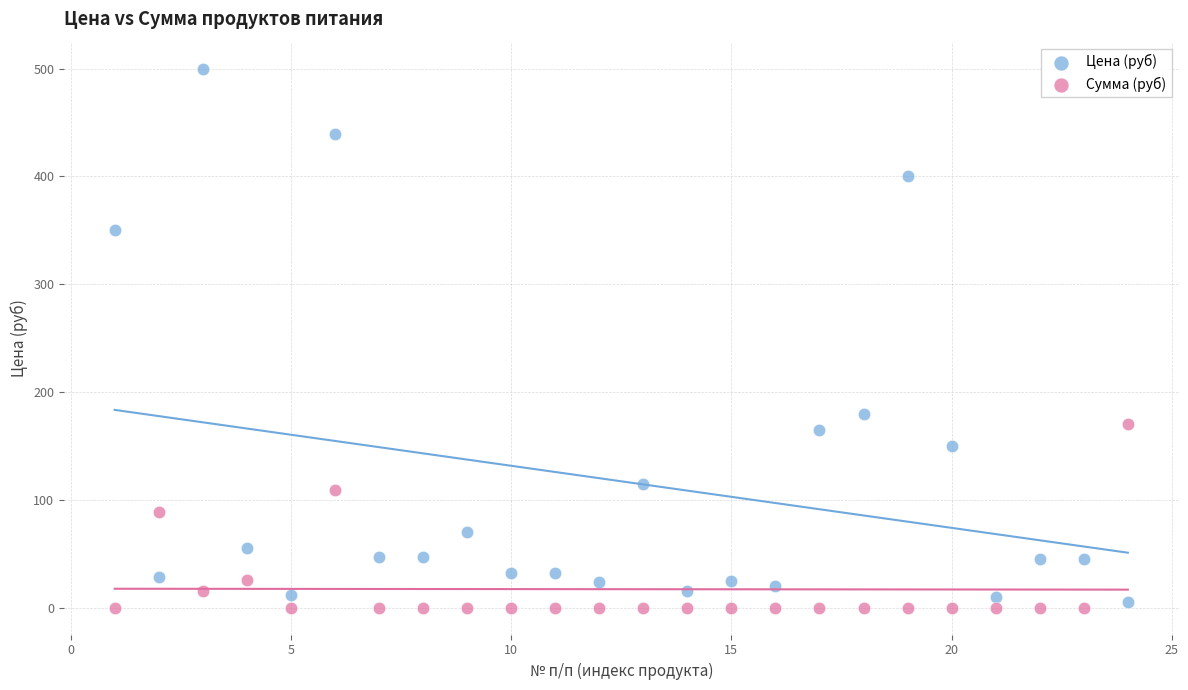

Which series reaches the maximum Y coordinate?

Цена (руб)